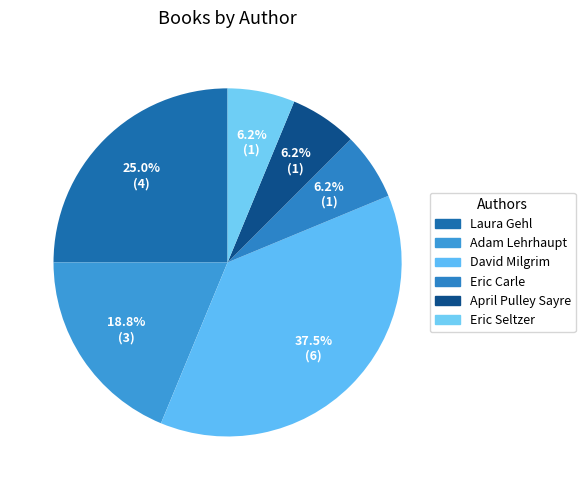

How many slices are in this pie chart?

6